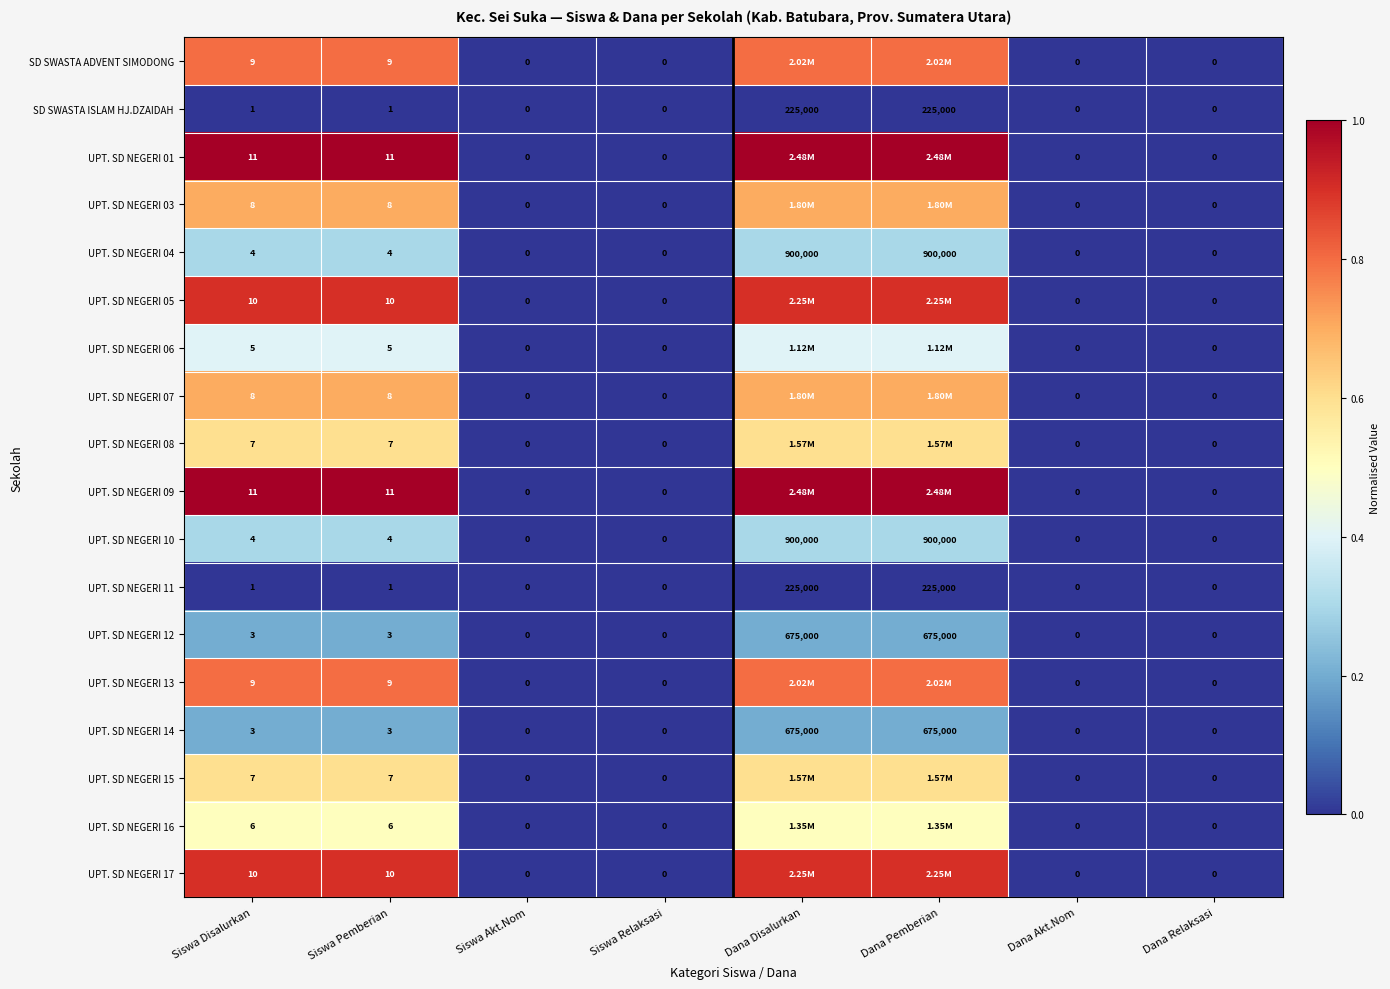

What is the sum of the UPT. SD NEGERI 15 values at Dana Akt.Nom and Siswa Pemberian?

7.0